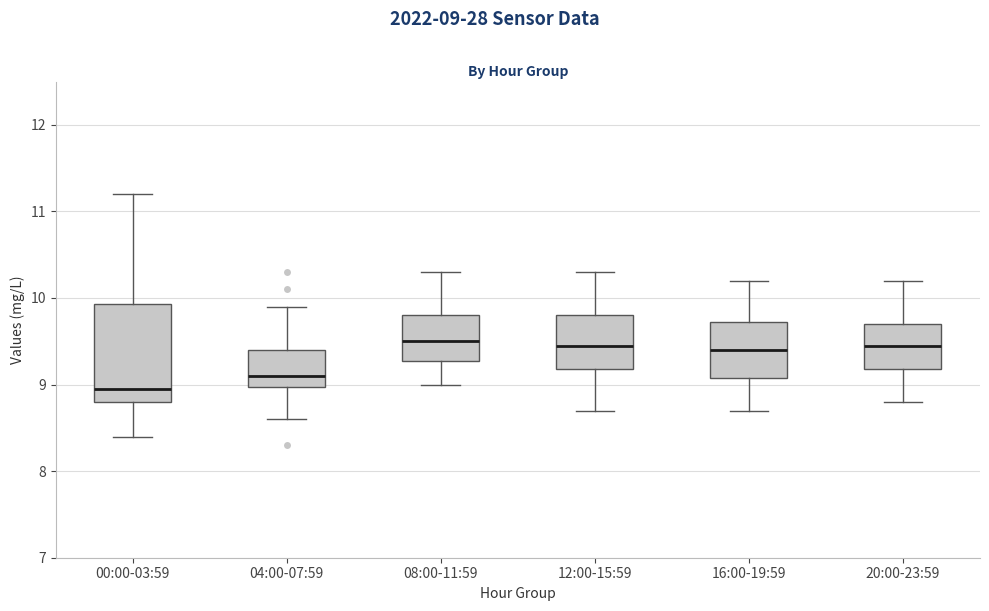

Which box's median line is the lowest?

00:00-03:59